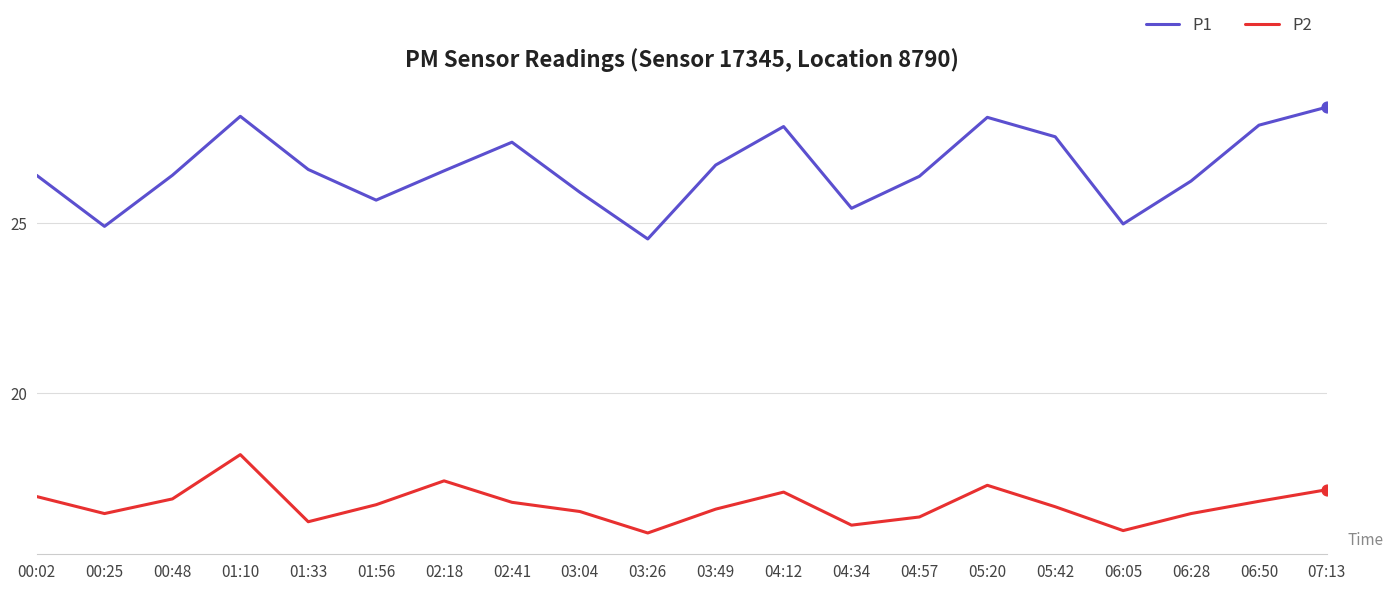

Which series has the largest total across all categories?

P1